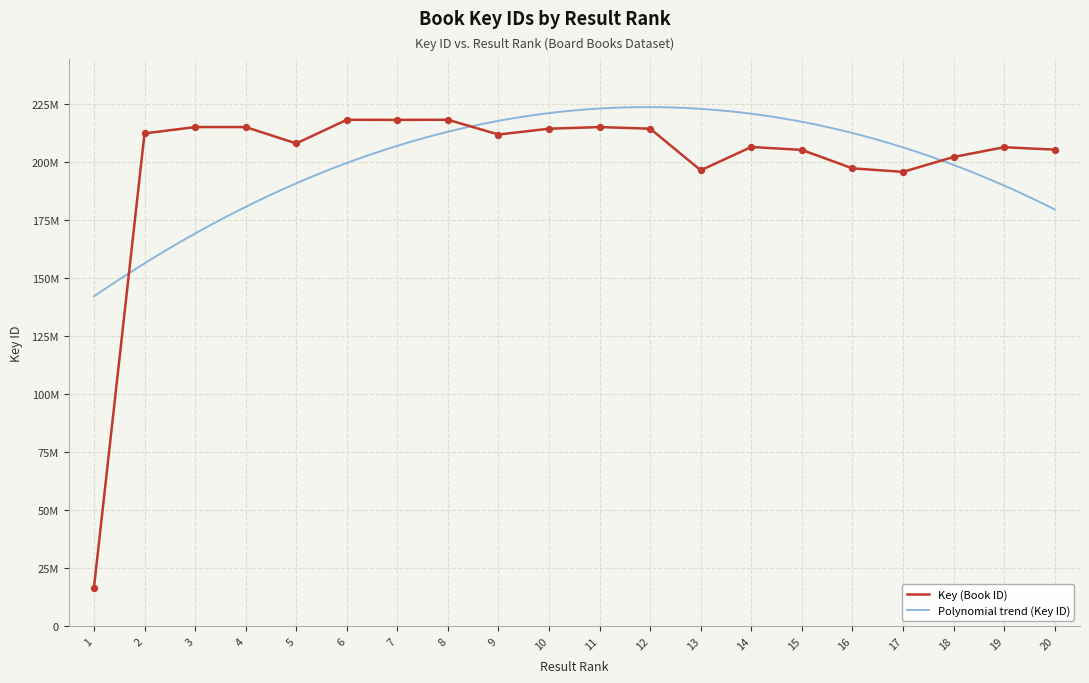

What is the ratio of the value at 14 to the value at 8?

0.9